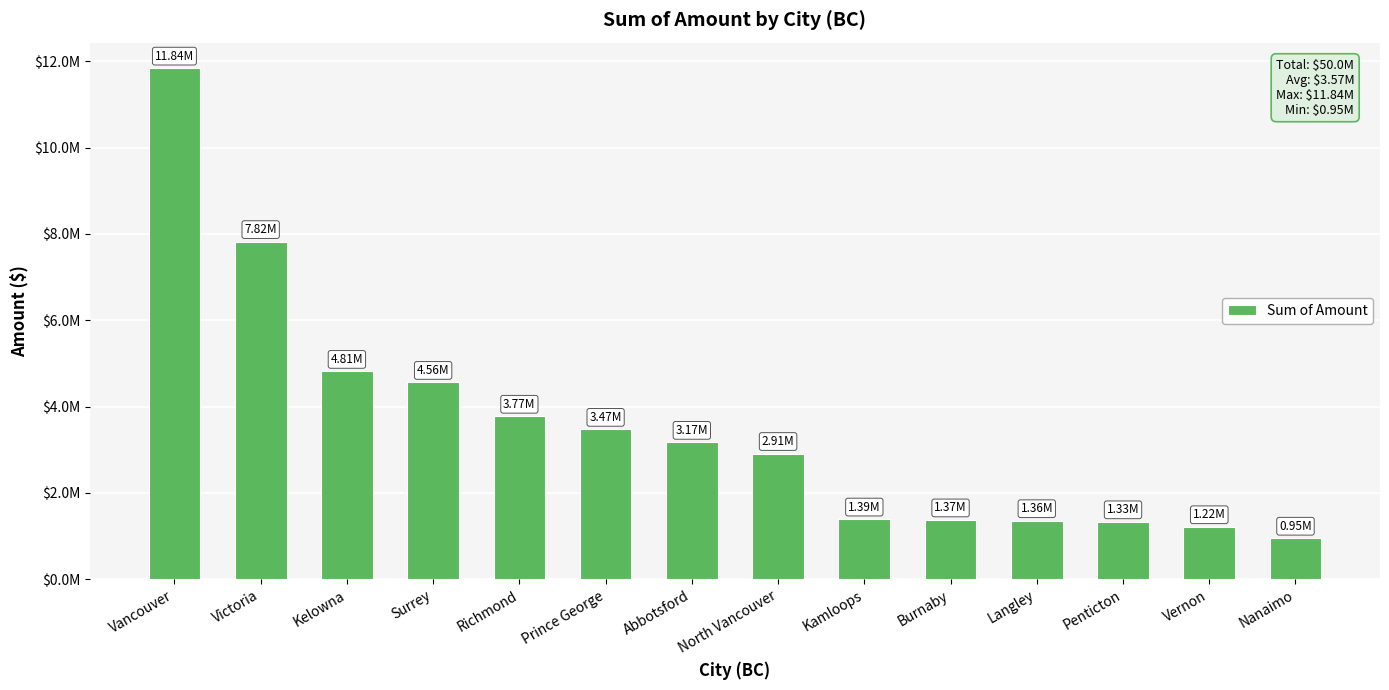

What is the difference between the values at Prince George and Surrey?

1087181.4